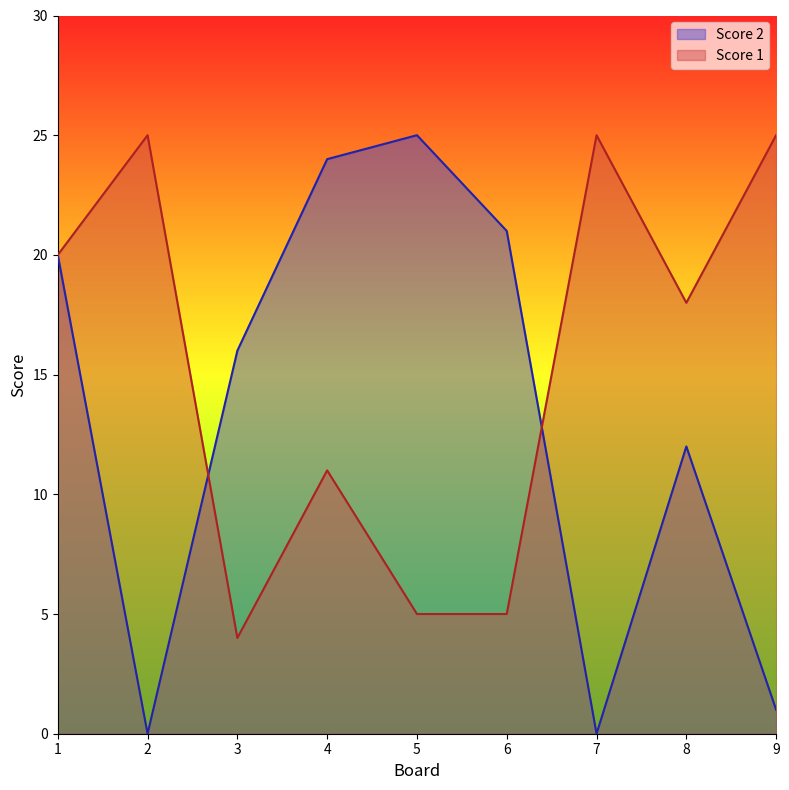

Does the chart display data point markers on the line(s)?

No